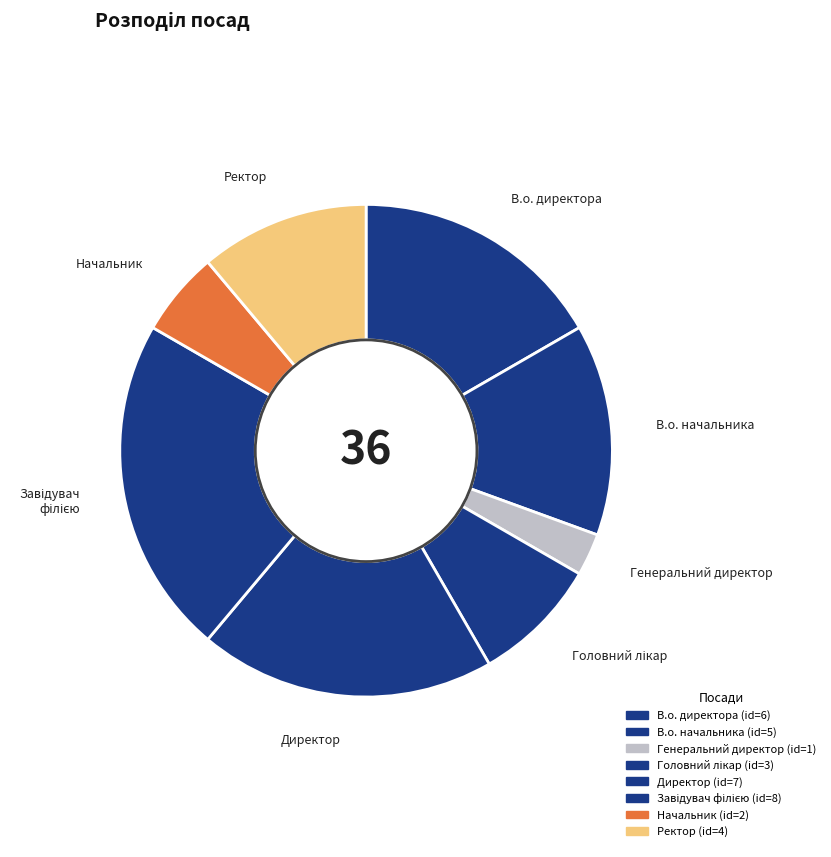

What percentage is NOT represented by В.о. директора?

83.3%